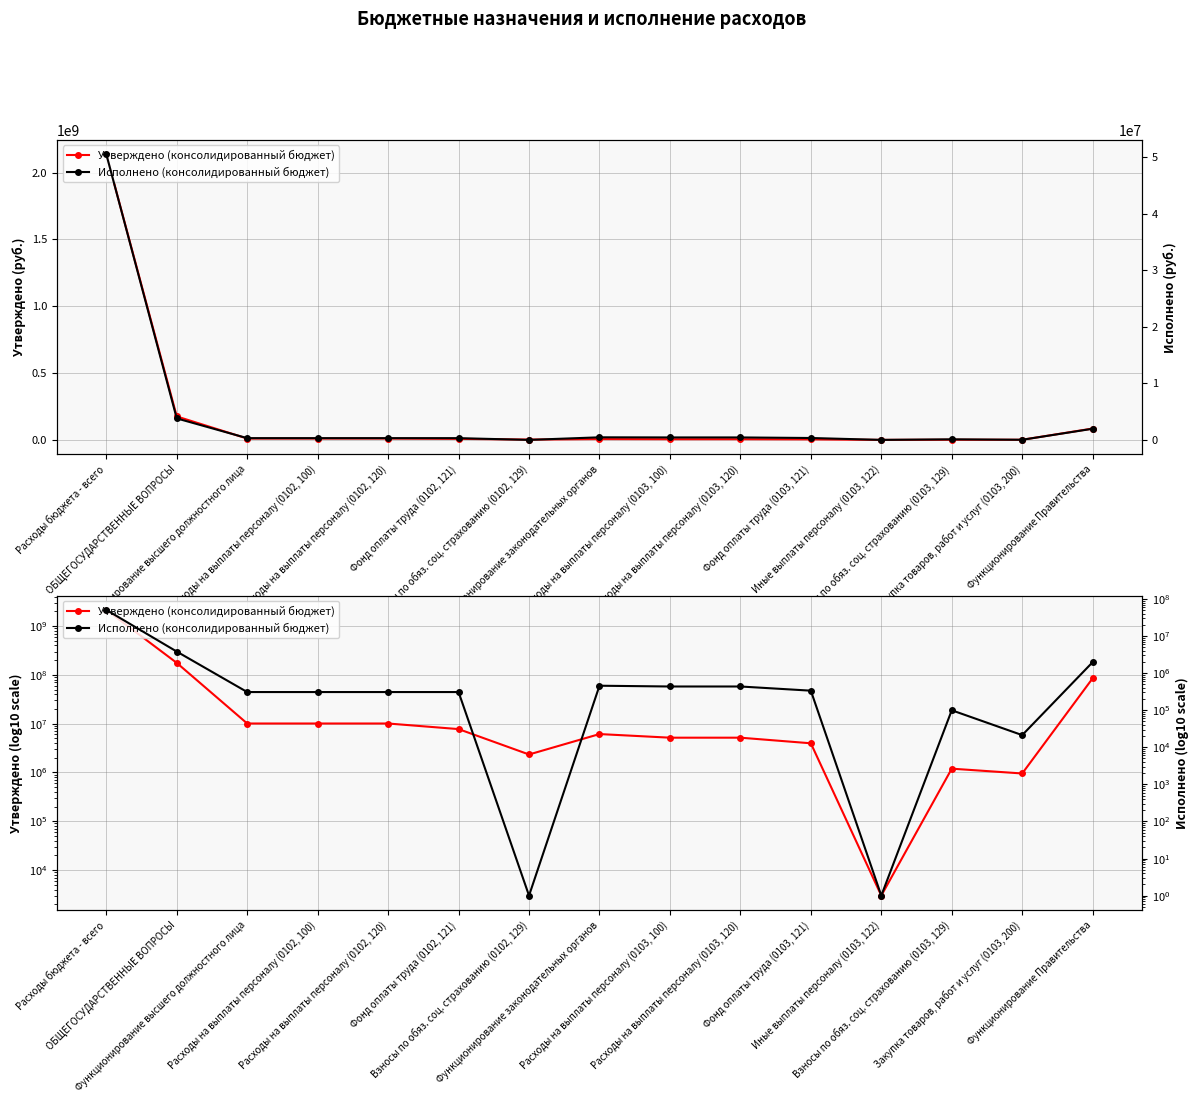

True or false: Утверждено (консолидированный бюджет) and Исполнено (консолидированный бюджет) intersect in this chart.

False